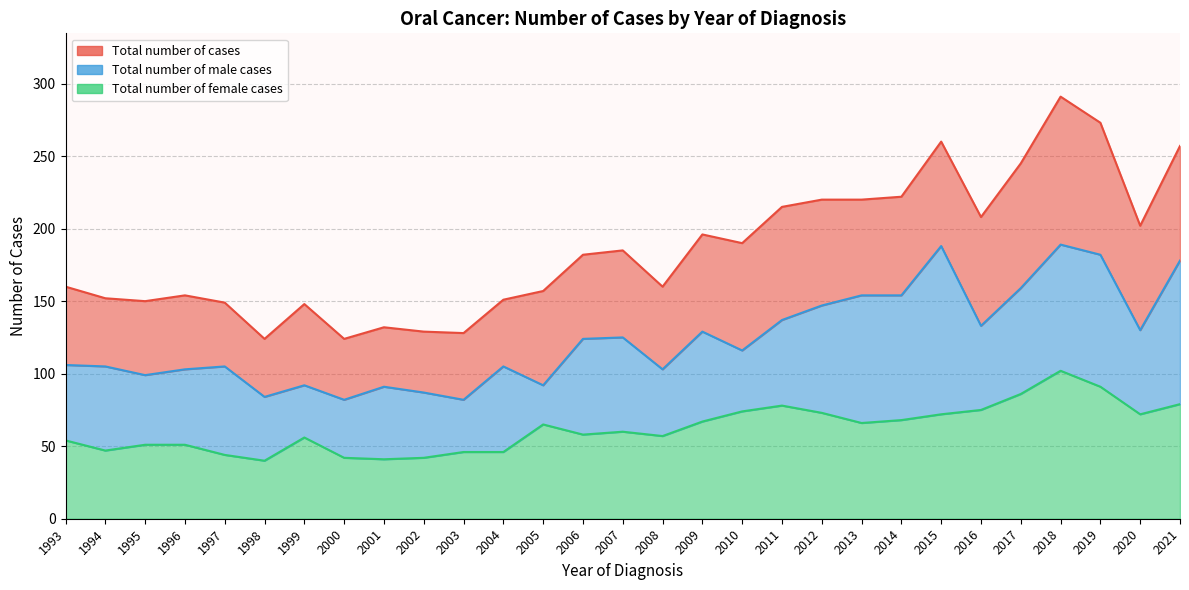

Which has a higher value, 2001 or 2014?

2014